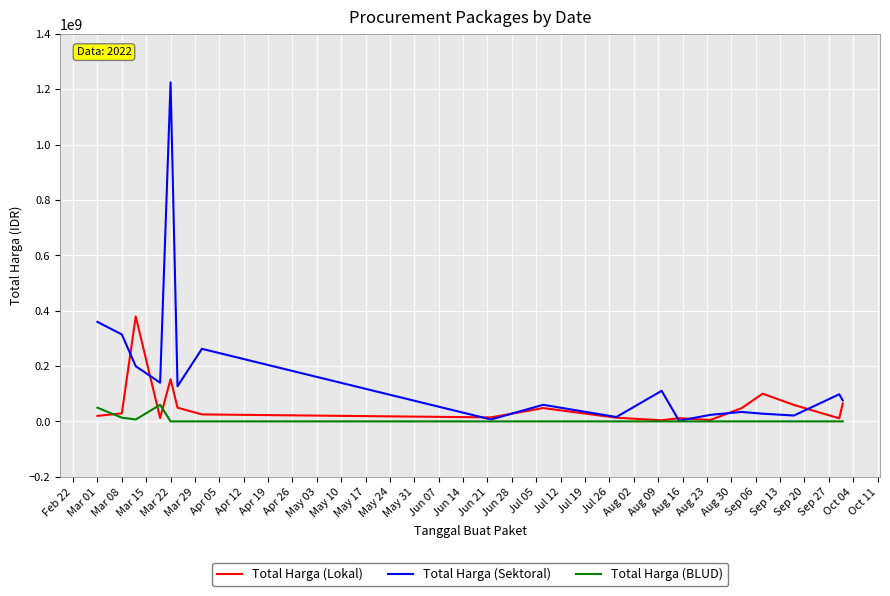

How many lines are shown in the chart?

3